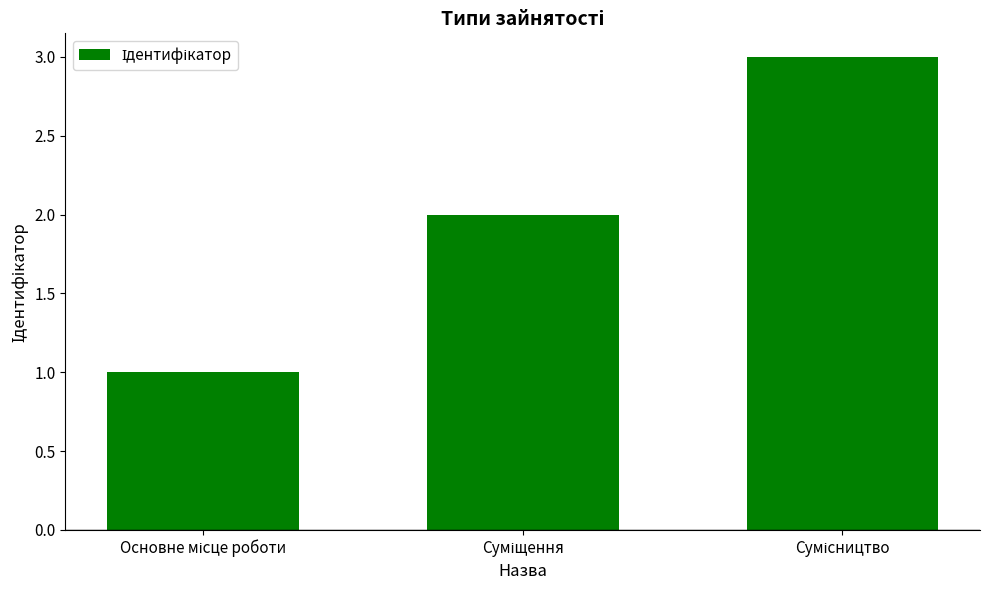

What is the difference between the maximum and second lowest values?

1